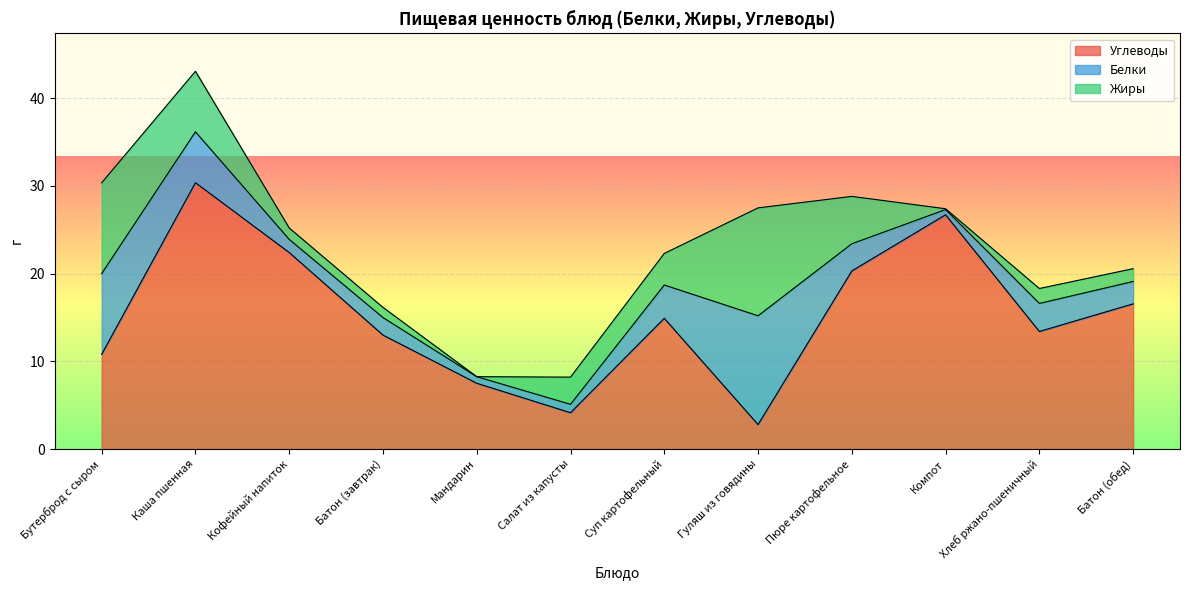

Is it true that Жиры equals 12.3 at Гуляш из говядины?

True